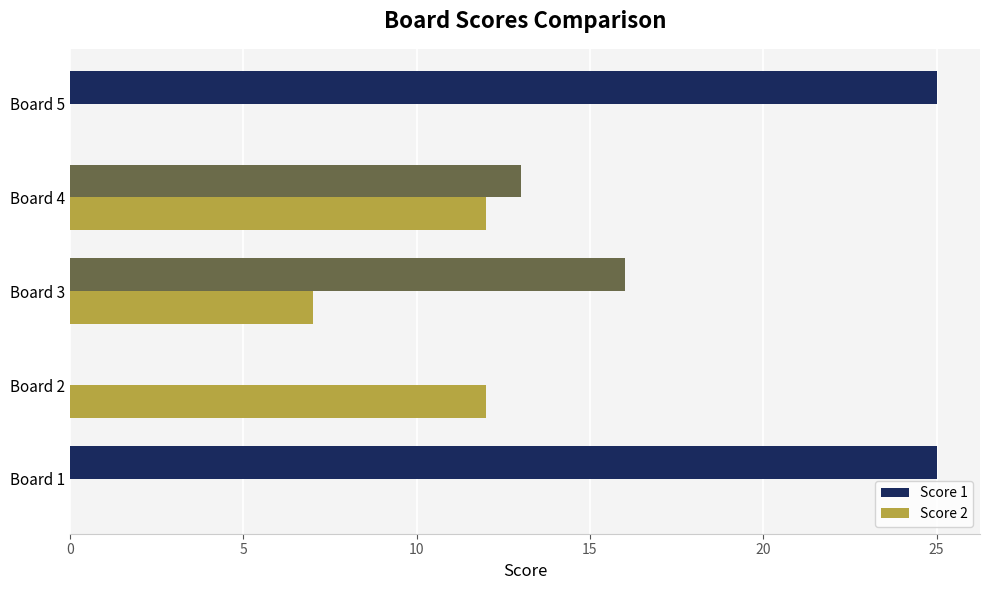

How many categories are shown in the chart?

5